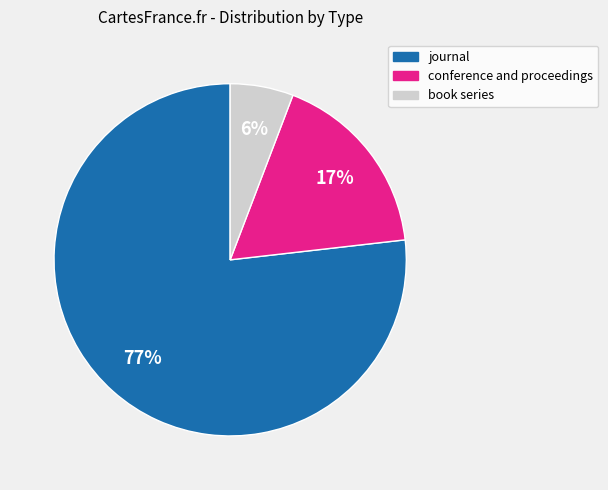

Which category has the smallest portion of the pie?

book series